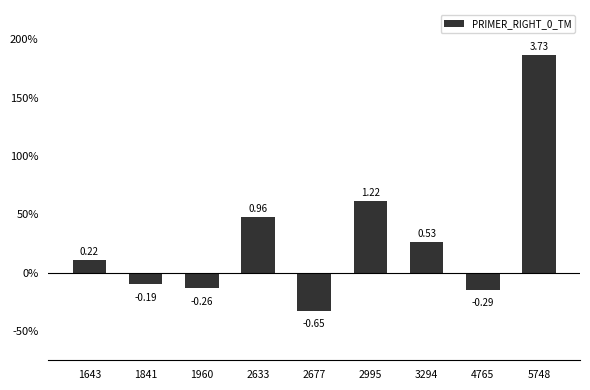

Is it true that the value at 1841 is -0.2?

True